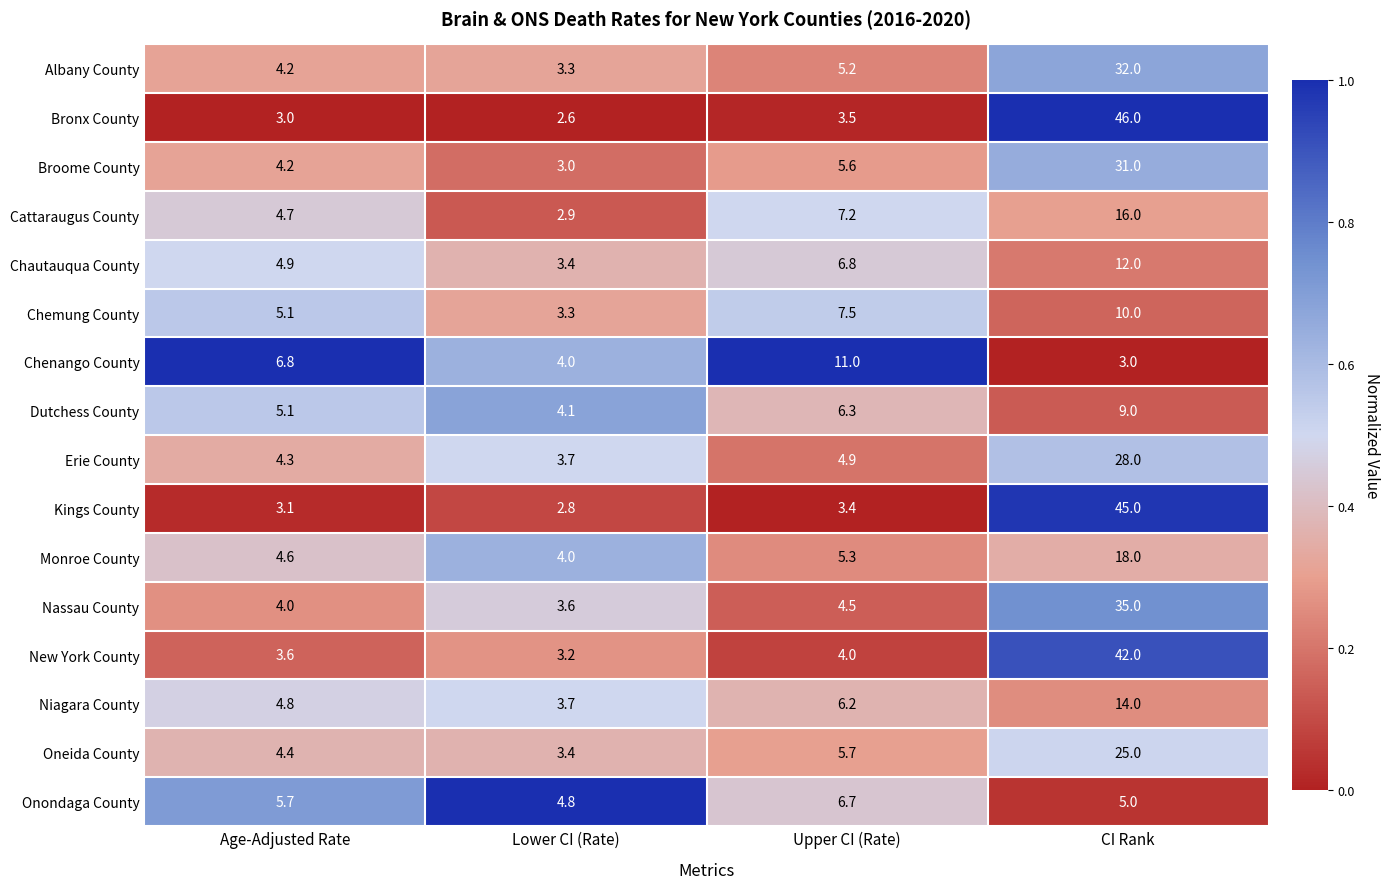

Which series has the largest range (max minus min)?

Bronx County